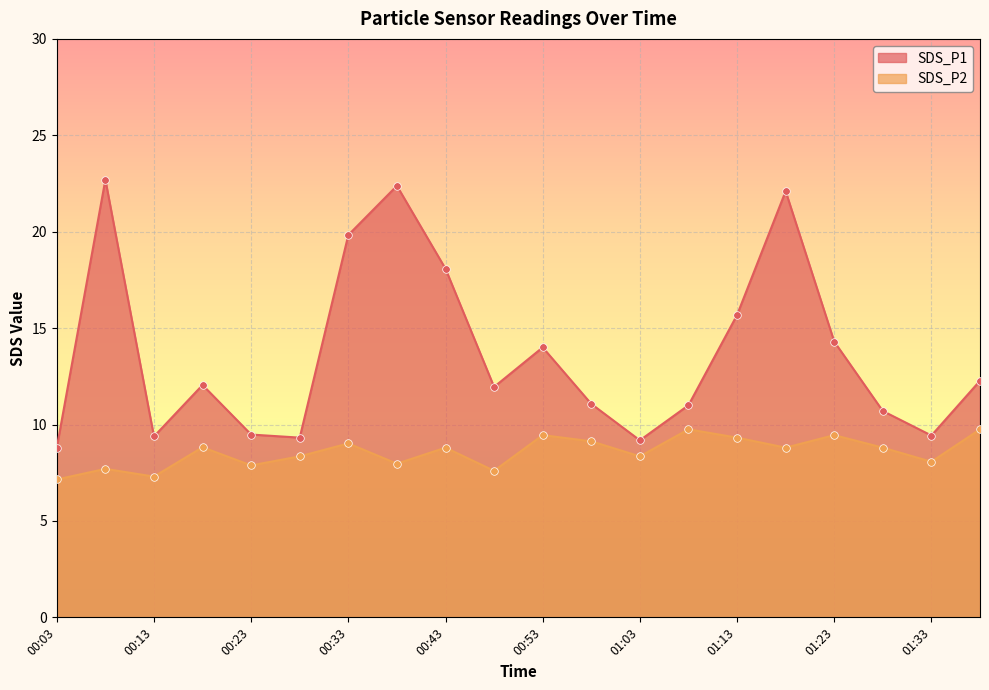

What is the total value across all series at 01:03?

17.5